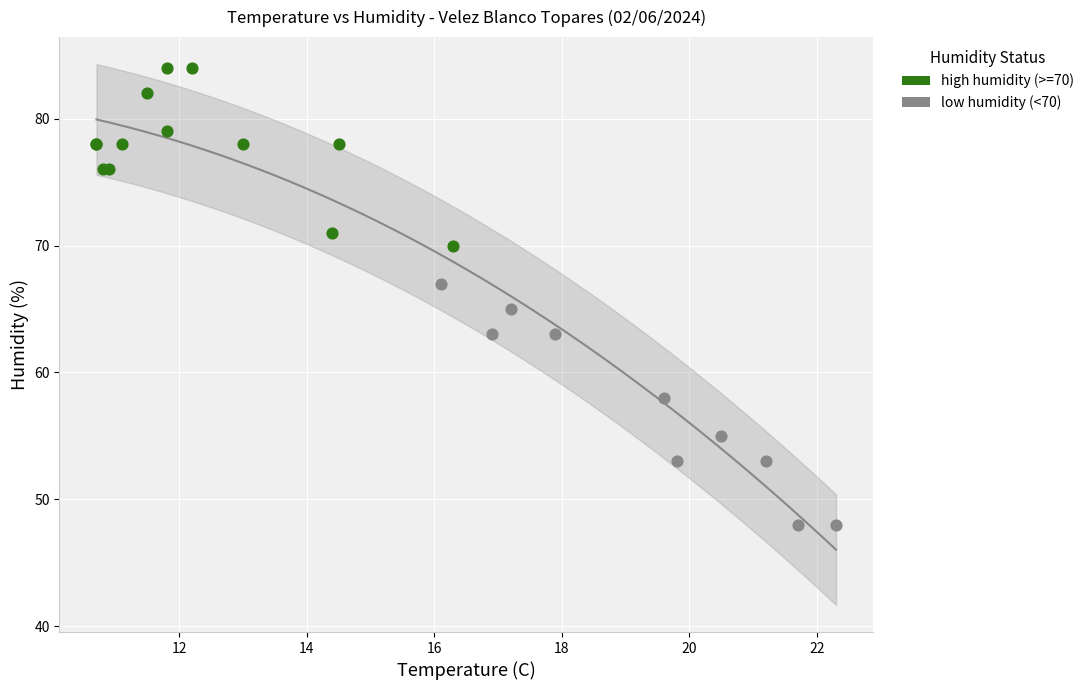

What are all the series names shown in the legend?

high humidity (>=70), low humidity (<70)